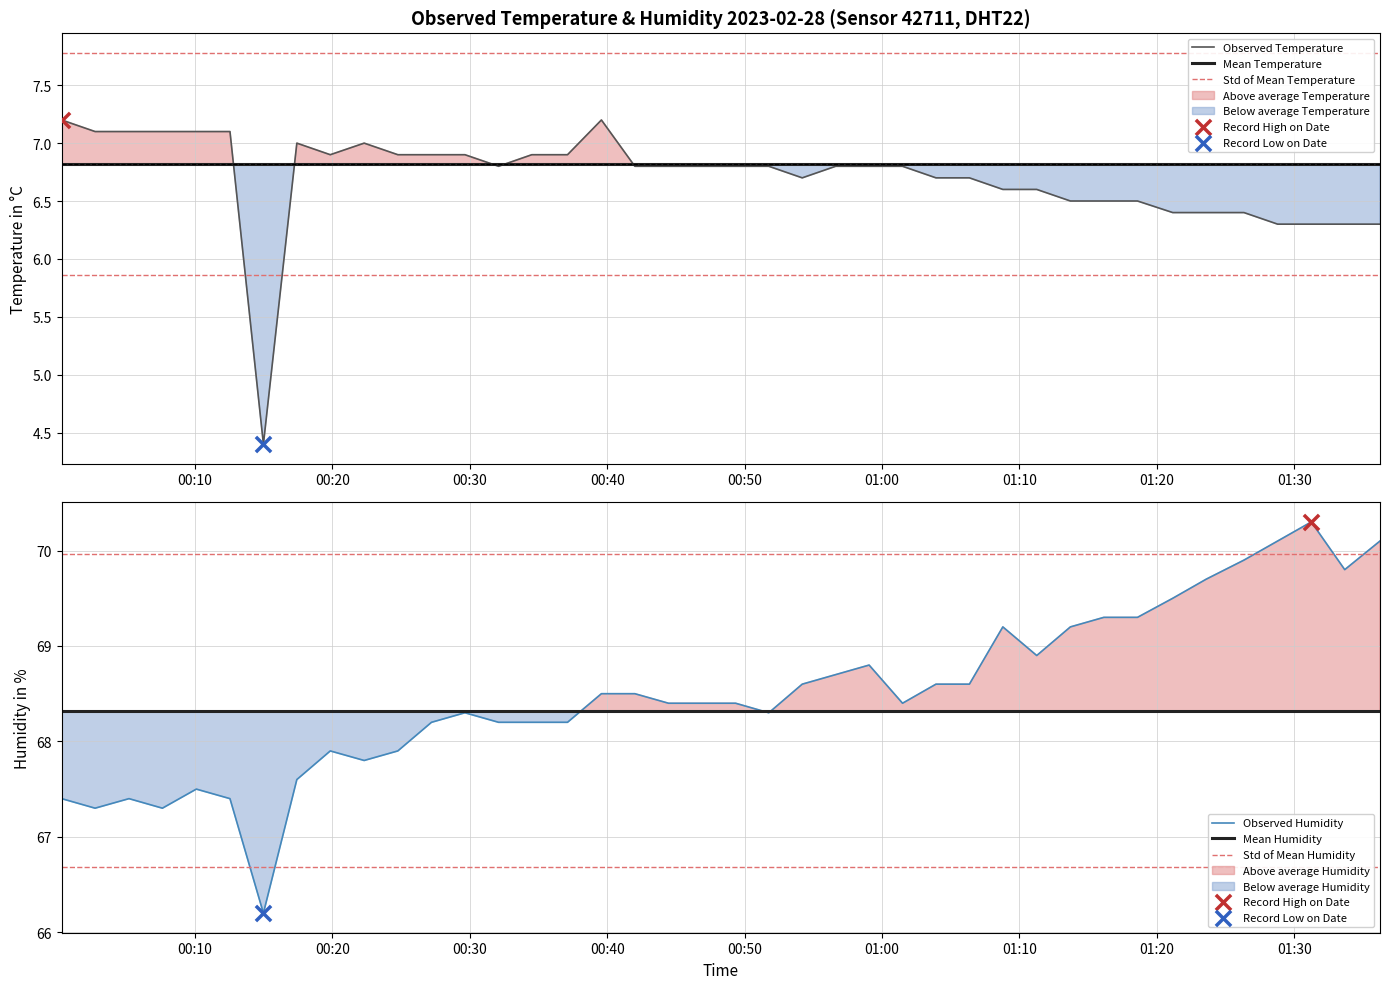

Is the value of Observed Temperature at 13 greater than the value of Std of Mean Humidity at 14?

No